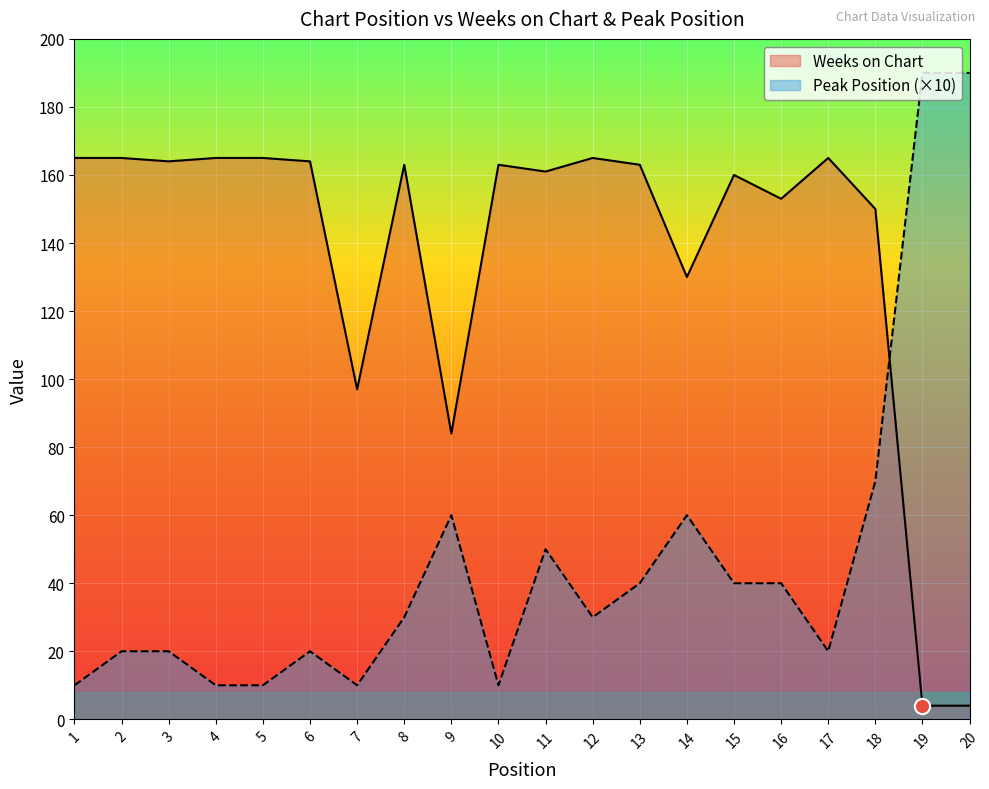

At how many categories does at least one series exceed 7?

20